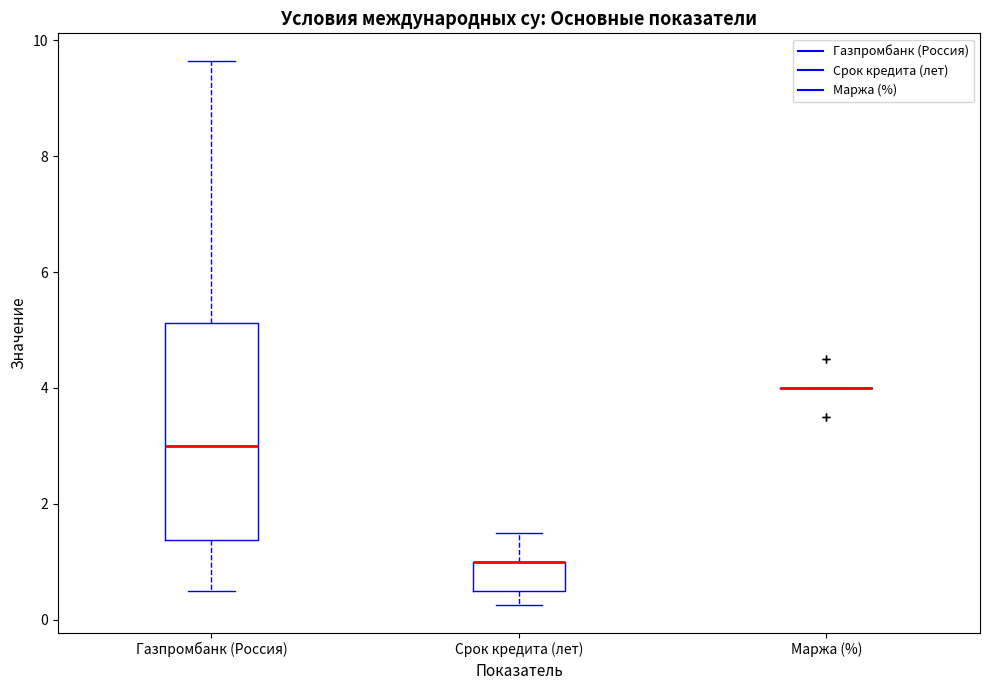

Which box is the tallest, from its lower edge to its upper edge?

Газпромбанк (Россия)